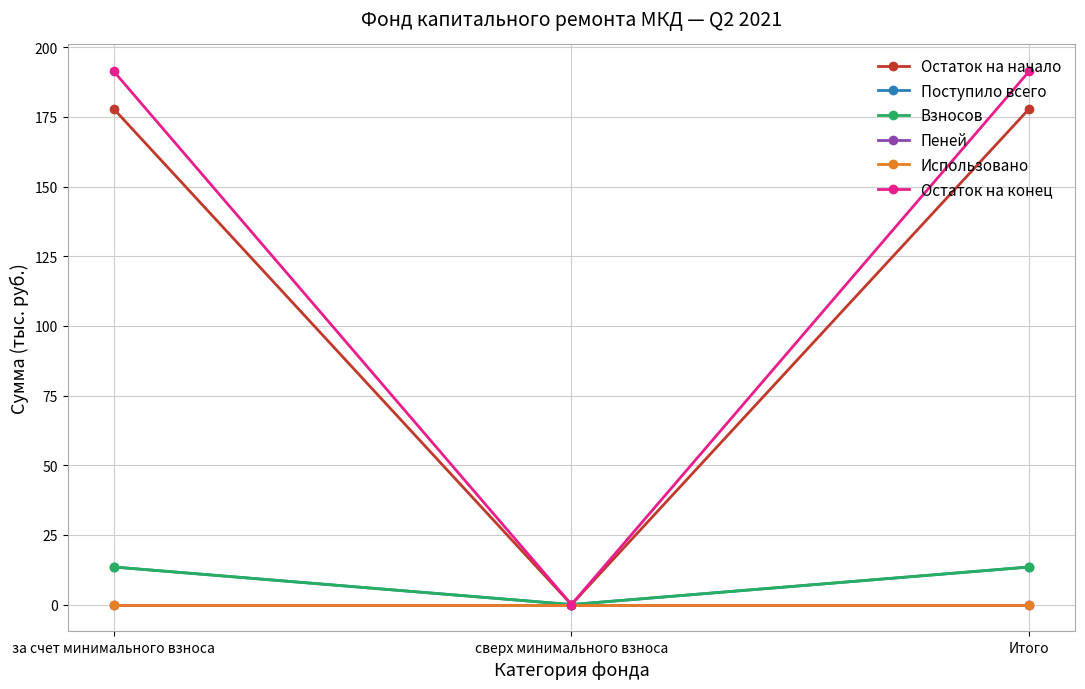

Does the chart display data point markers on the line(s)?

Yes